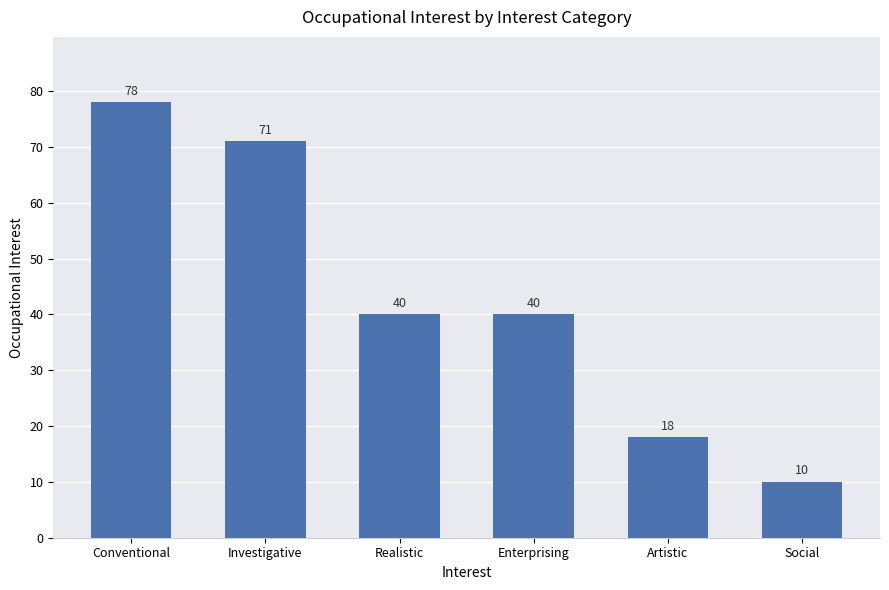

What is the label of the 1st bar from the right?

Social